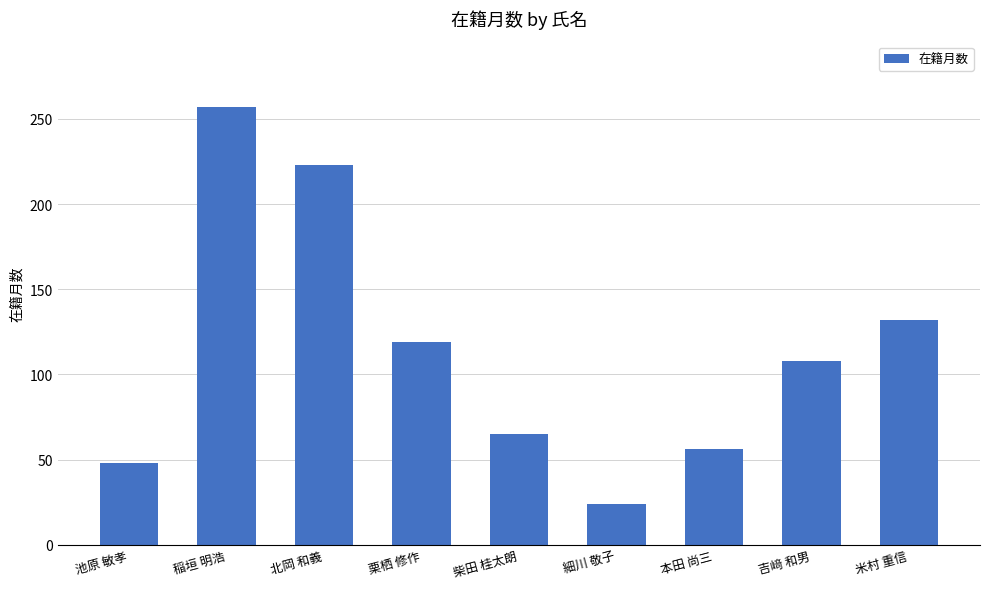

What is the value of the 4th bar from the left?

119